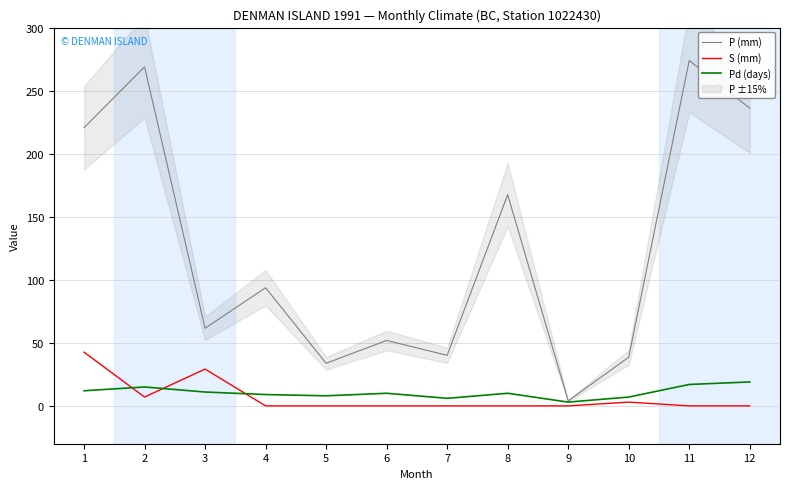

Reading right to left, transcribe all the data shown in this chart.

P (mm): 12=236.1	11=273.9	10=38.6	9=4.0	8=167.5	7=40.1	6=51.9	5=33.8	4=93.7	3=61.6	2=268.9	1=220.6
S (mm): 12=0.0	11=0.0	10=3.0	9=0.0	8=0.0	7=0.0	6=0.0	5=0.0	4=0.0	3=29.2	2=7.0	1=42.6
Pd (days): 12=19.0	11=17.0	10=7.0	9=3.0	8=10.0	7=6.0	6=10.0	5=8.0	4=9.0	3=11.0	2=15.0	1=12.0